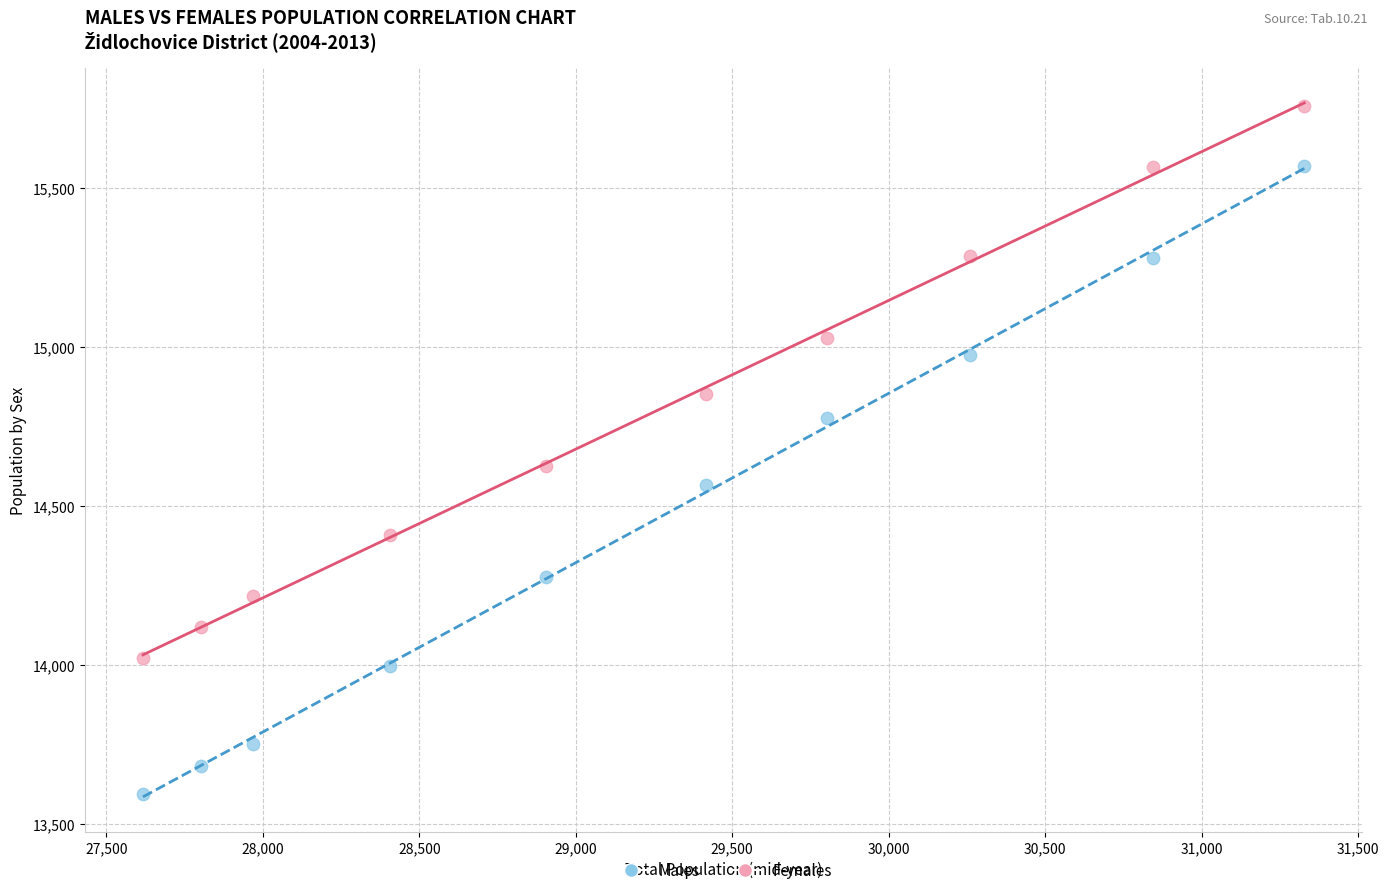

What are all the series names shown in the legend?

Males, Females